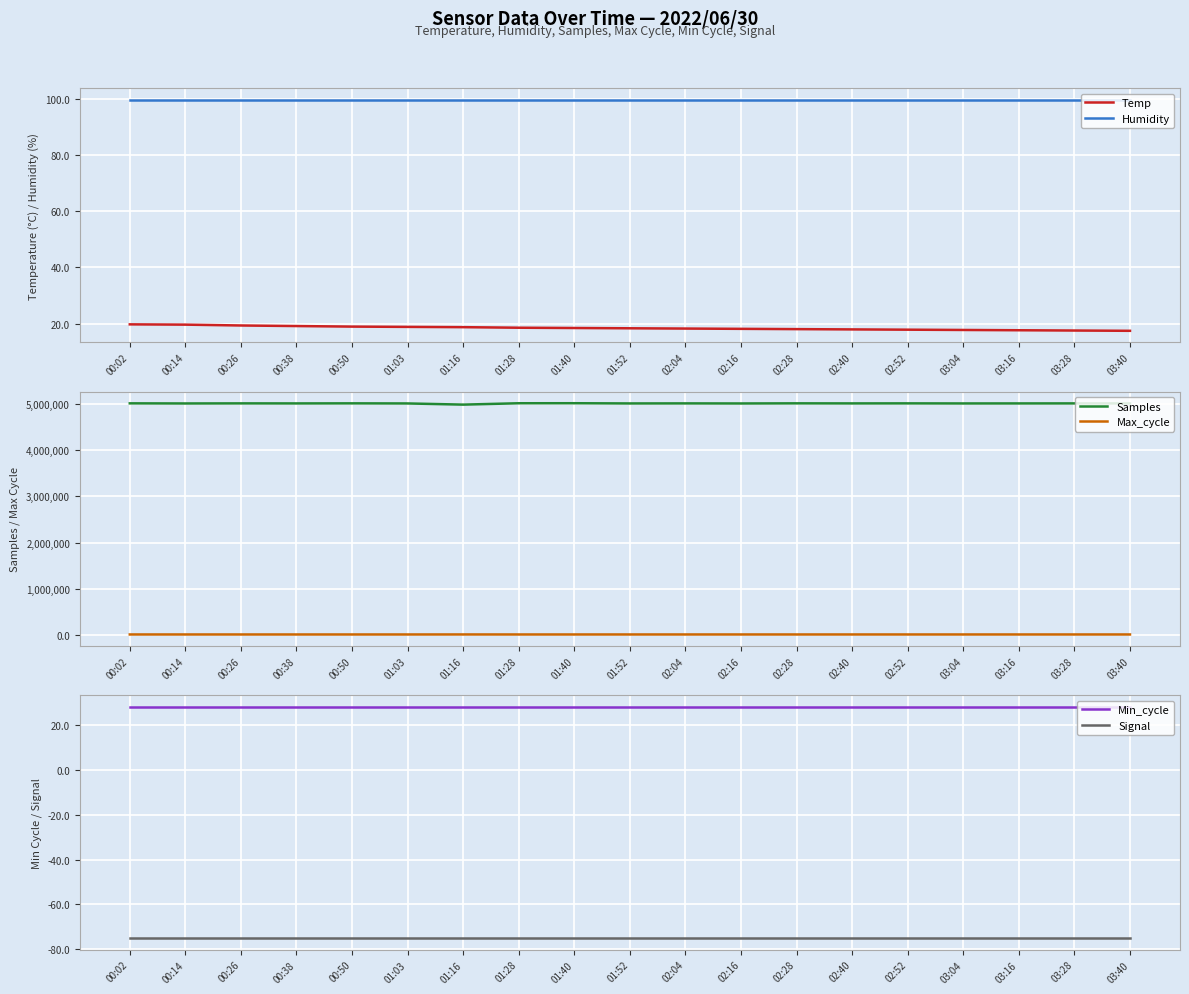

What is the sum of all Humidity values?

1898.1